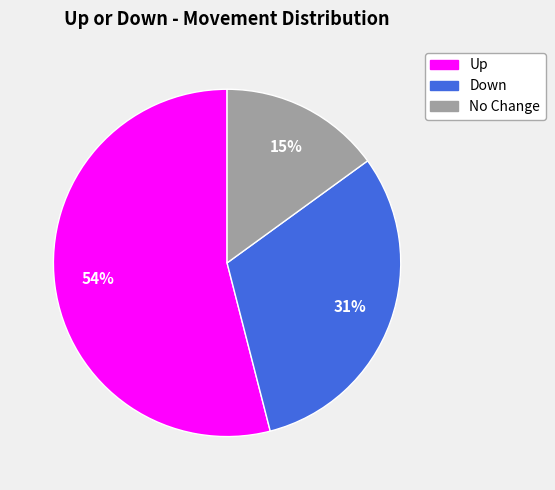

To the nearest percent, what is the average slice percentage?

33%